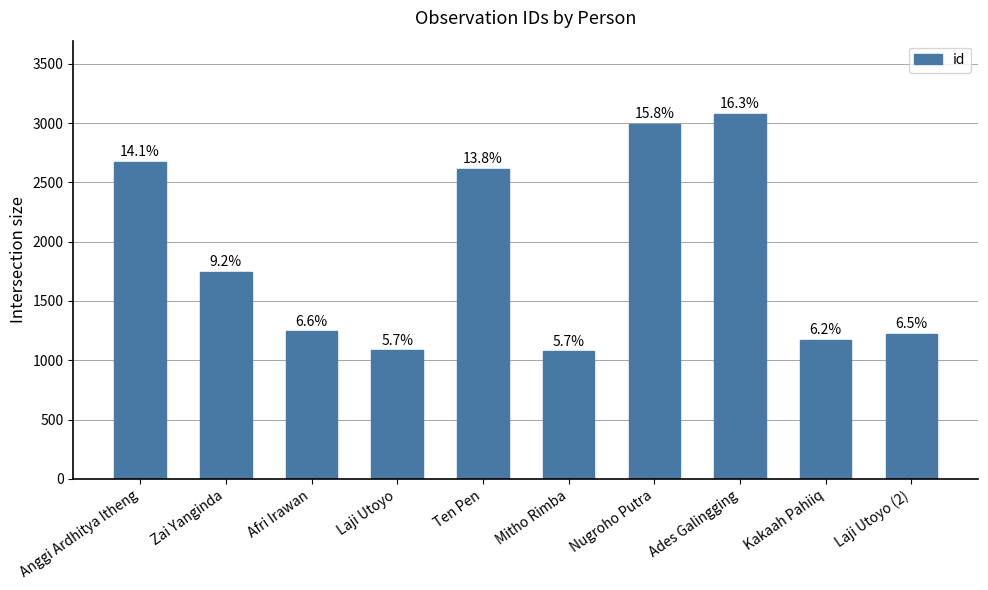

What is the difference between the maximum and minimum values?

2002